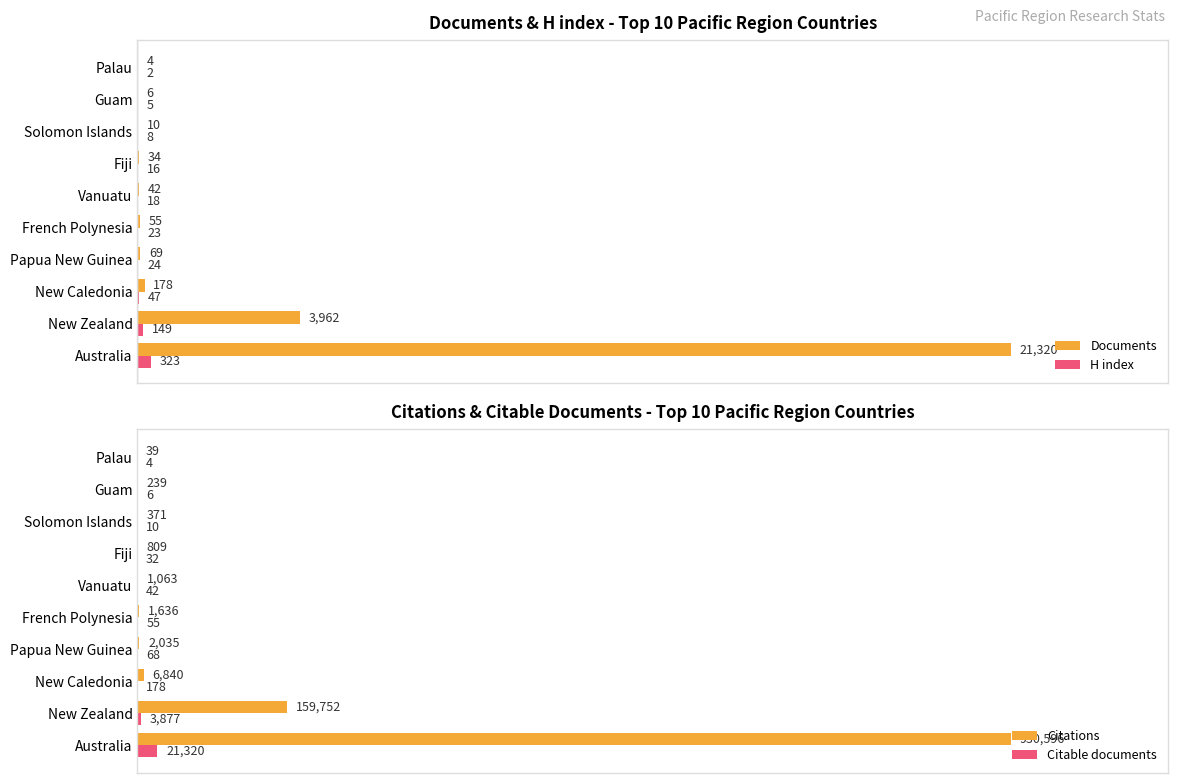

How many groups of bars are there?

10